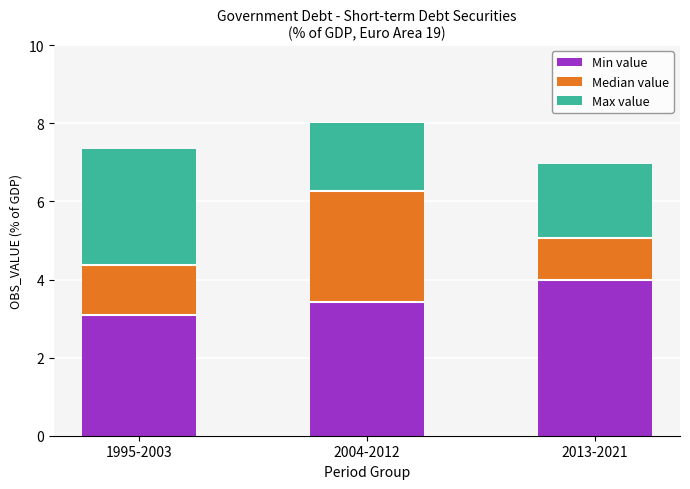

Are the bars horizontal?

No